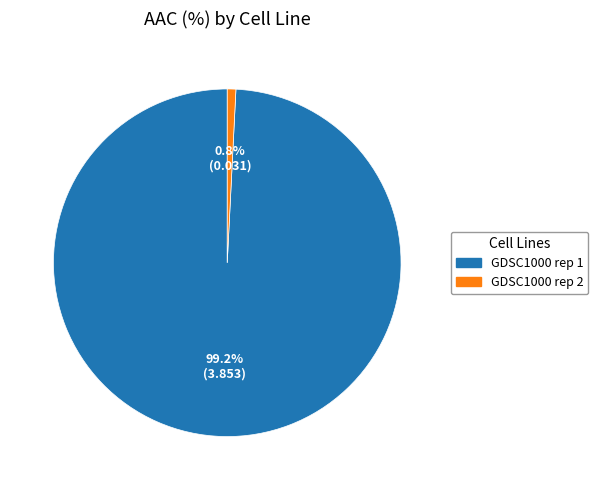

How many segments does this pie chart have?

2